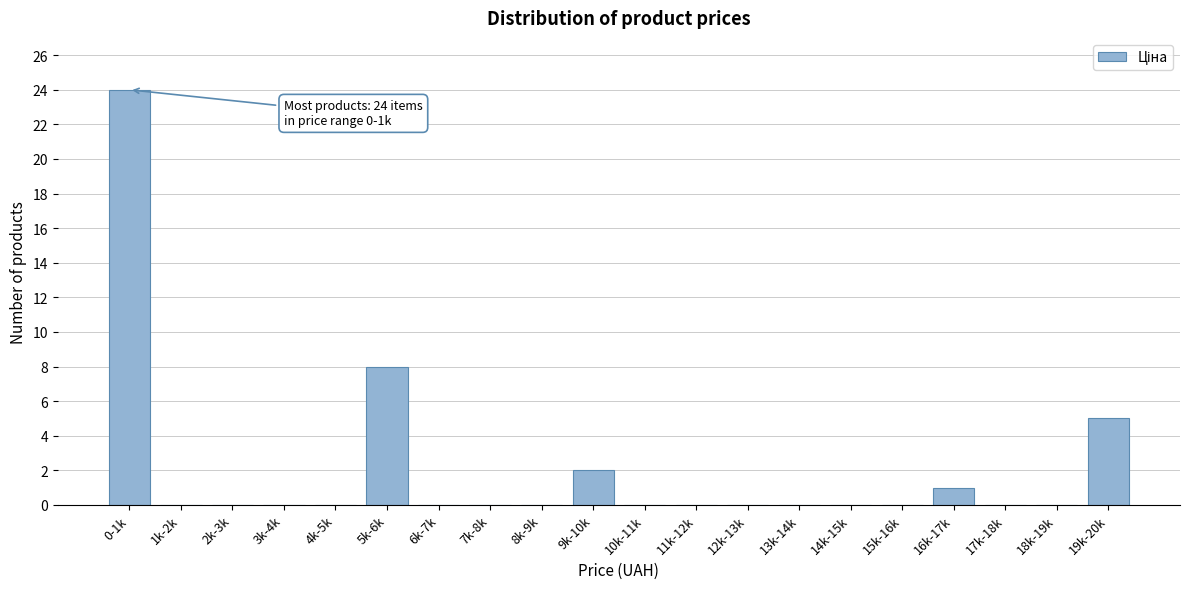

Reading right to left, extract all data points from this chart.

19k-20k=5	18k-19k=0	17k-18k=0	16k-17k=1	15k-16k=0	14k-15k=0	13k-14k=0	12k-13k=0	11k-12k=0	10k-11k=0	9k-10k=2	8k-9k=0	7k-8k=0	6k-7k=0	5k-6k=8	4k-5k=0	3k-4k=0	2k-3k=0	1k-2k=0	0-1k=24